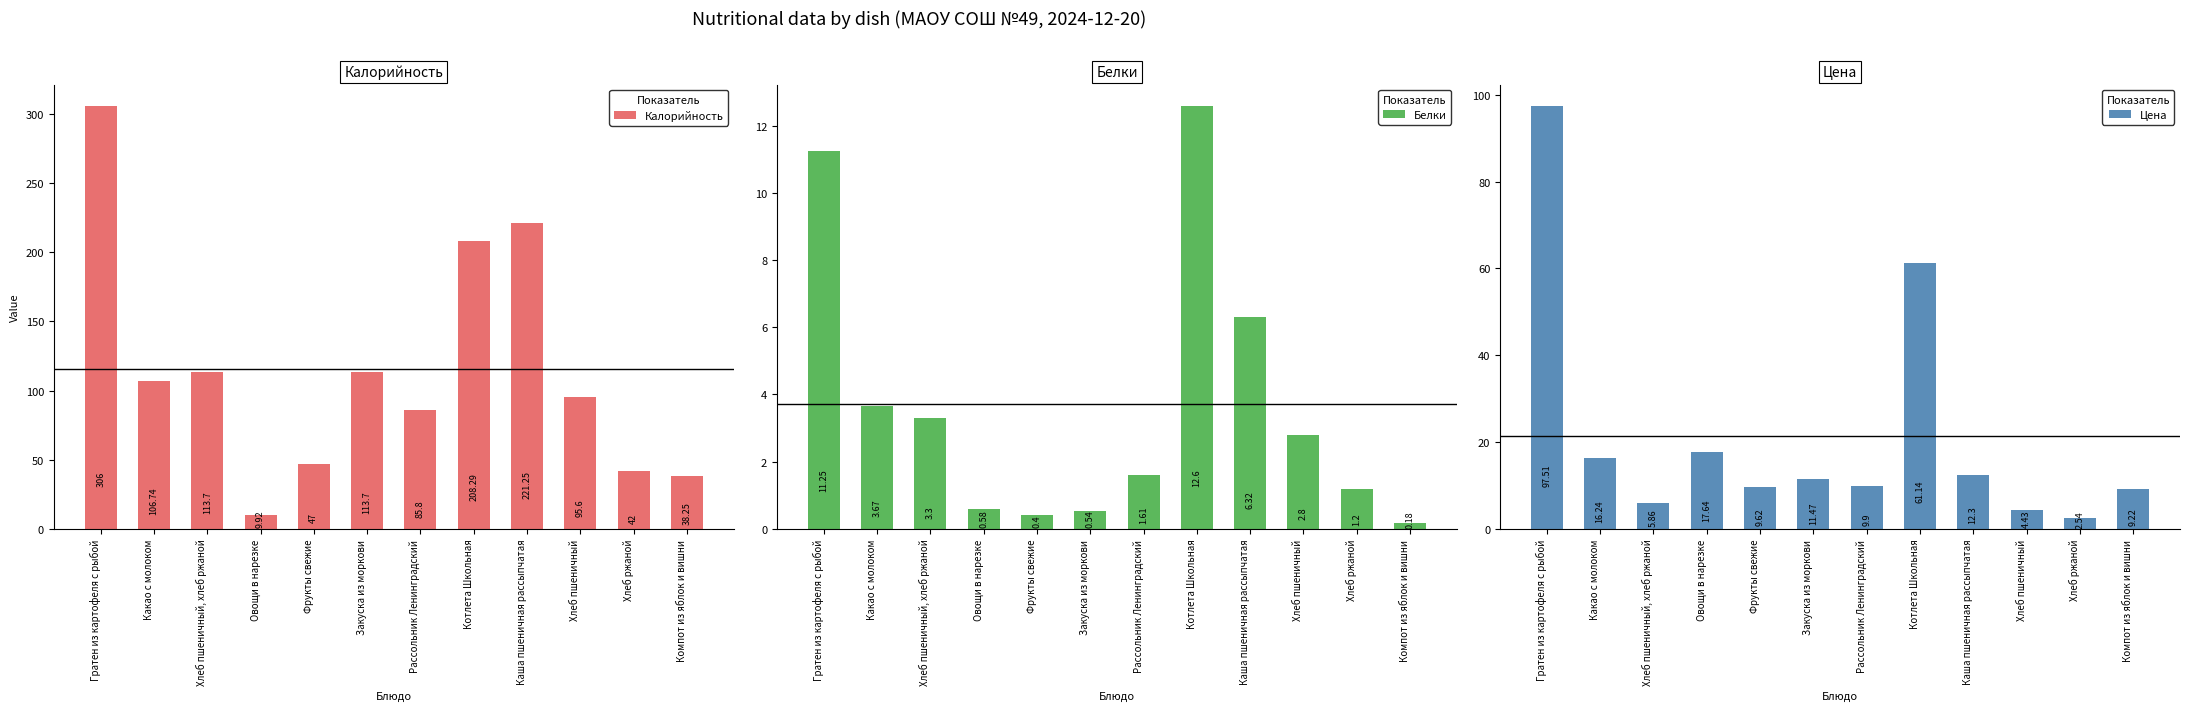

At which category is the sum across all series the highest?

Гратен из картофеля с рыбой